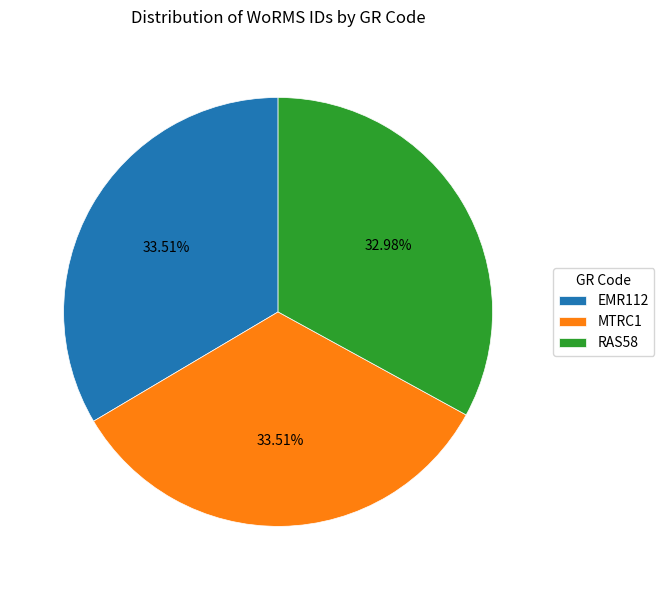

To the nearest percent, what portion does MTRC1 represent?

34%